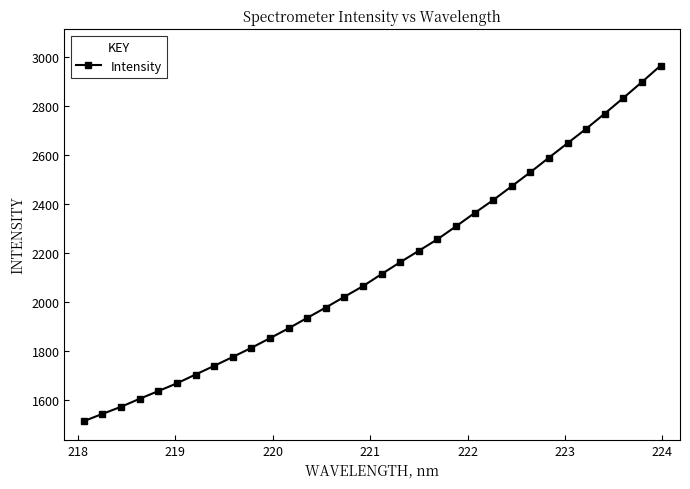

What is the greatest value displayed?

2962.9